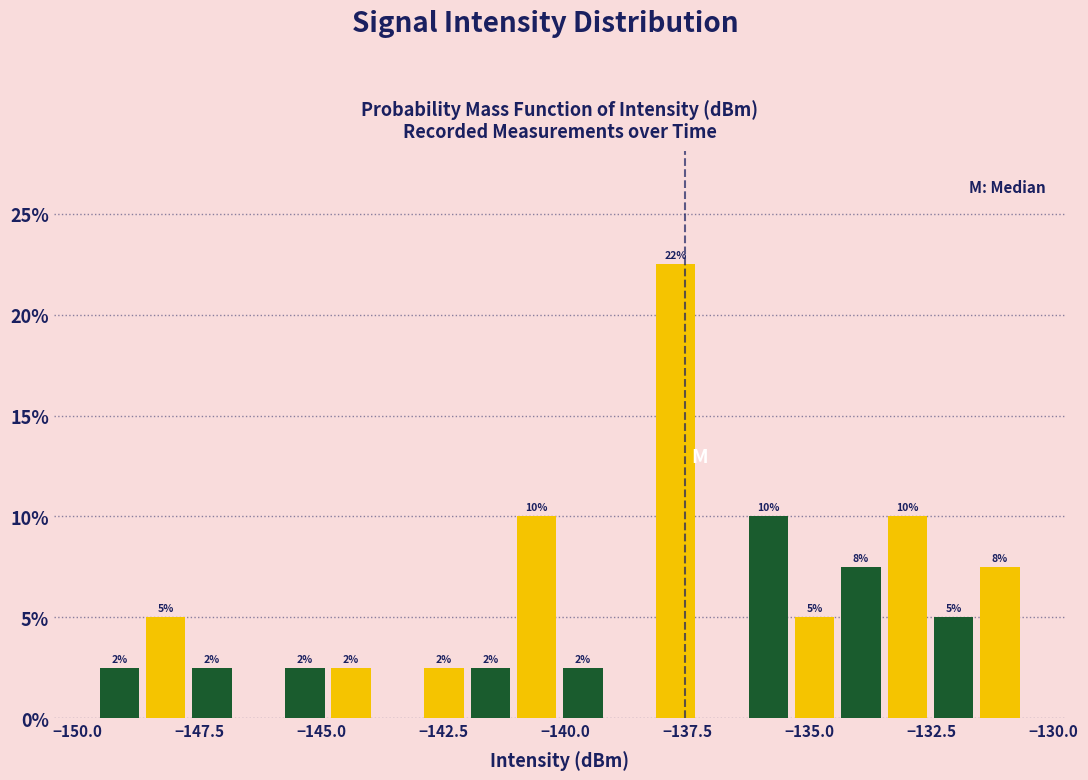

Read against the x-axis, roughly where is the centre of the tallest bar?

-137.5